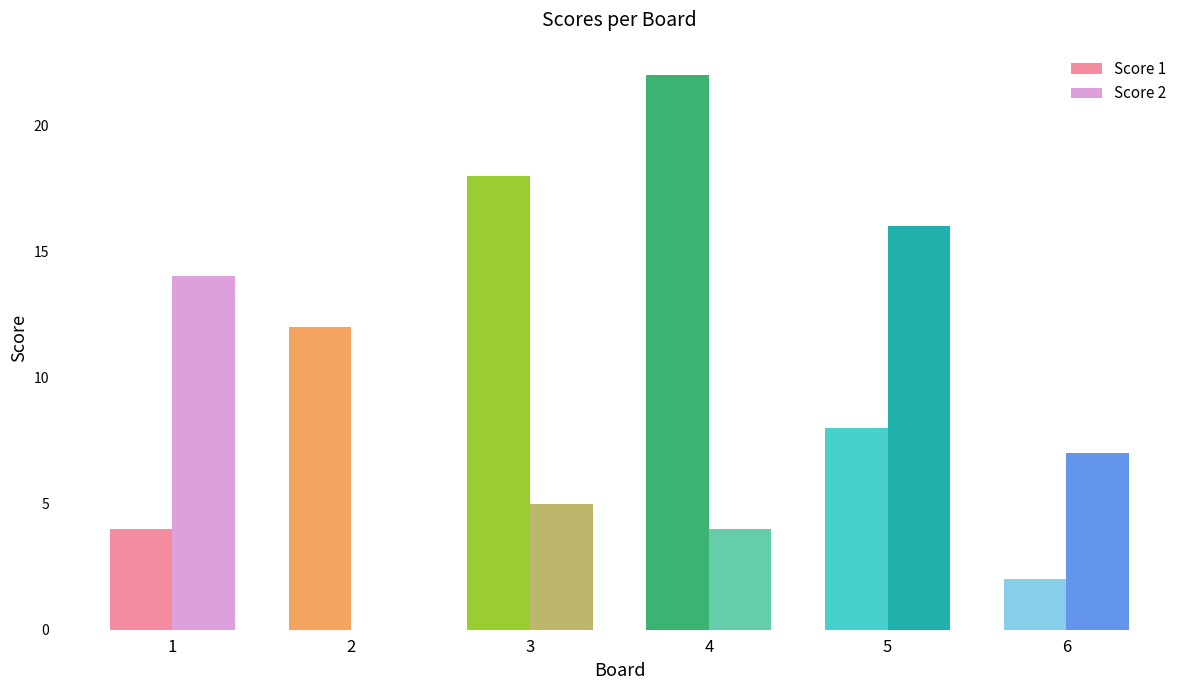

What is the average value of the Score 2 series?

8